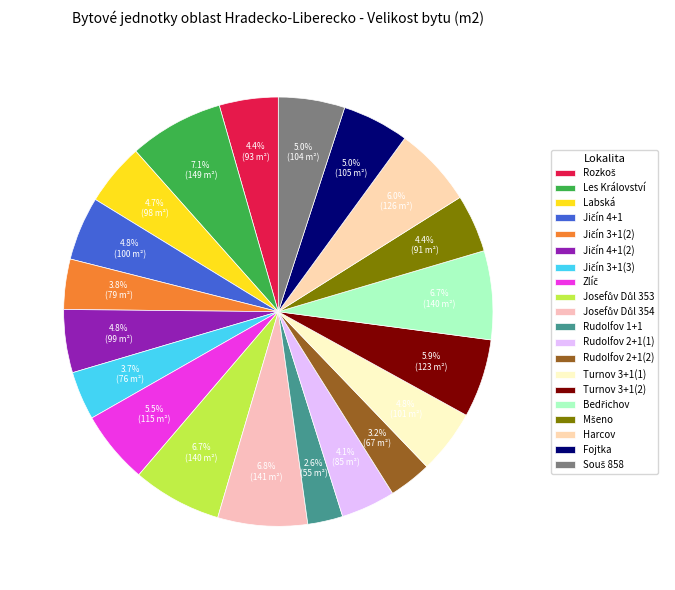

To the nearest percent, what portion does Turnov 3+1(2) represent?

6%